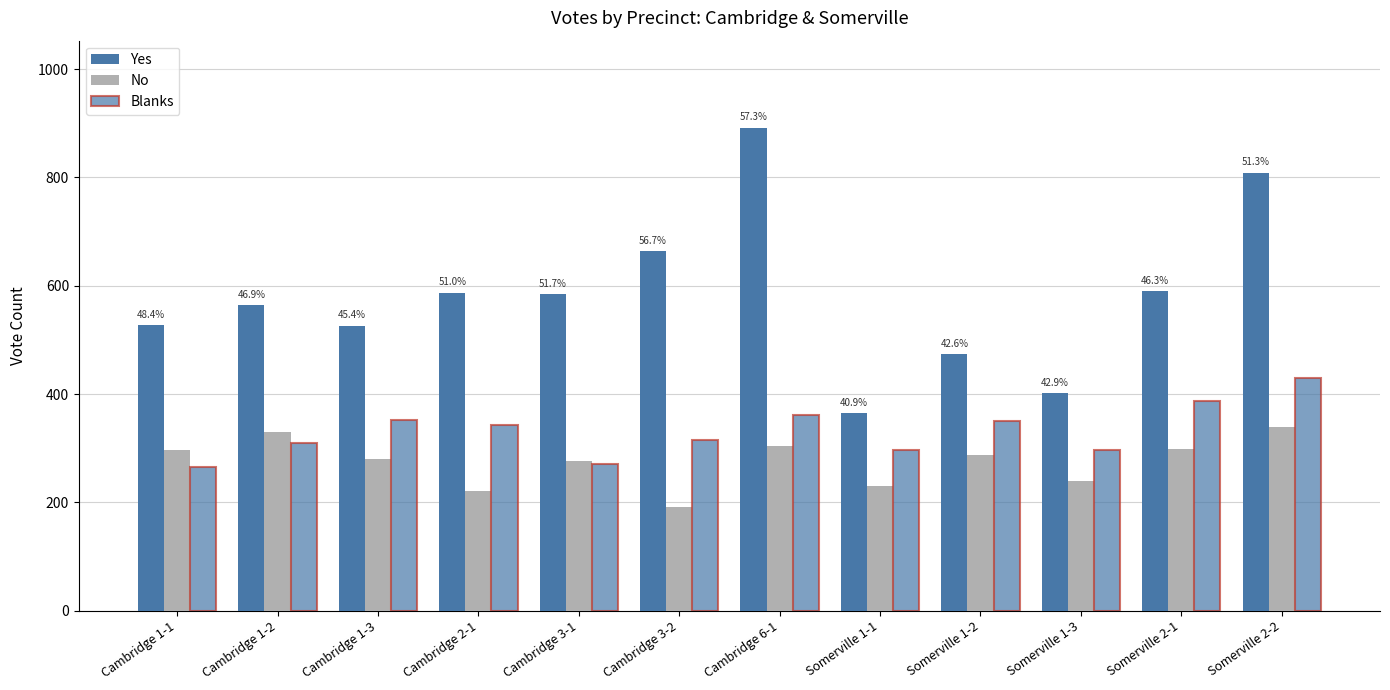

How many bars are there in total?

36